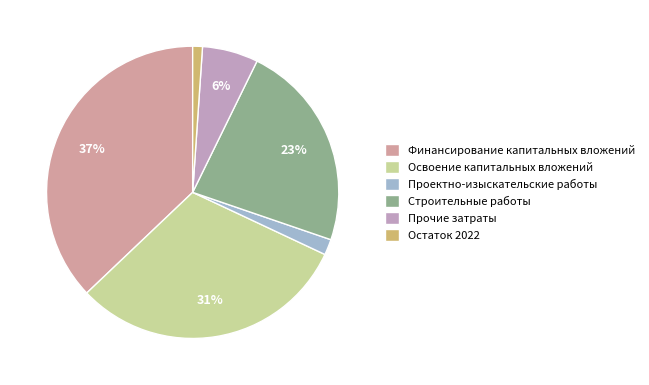

Is it true that Проектно-изыскательские работы is 14% of the pie?

False